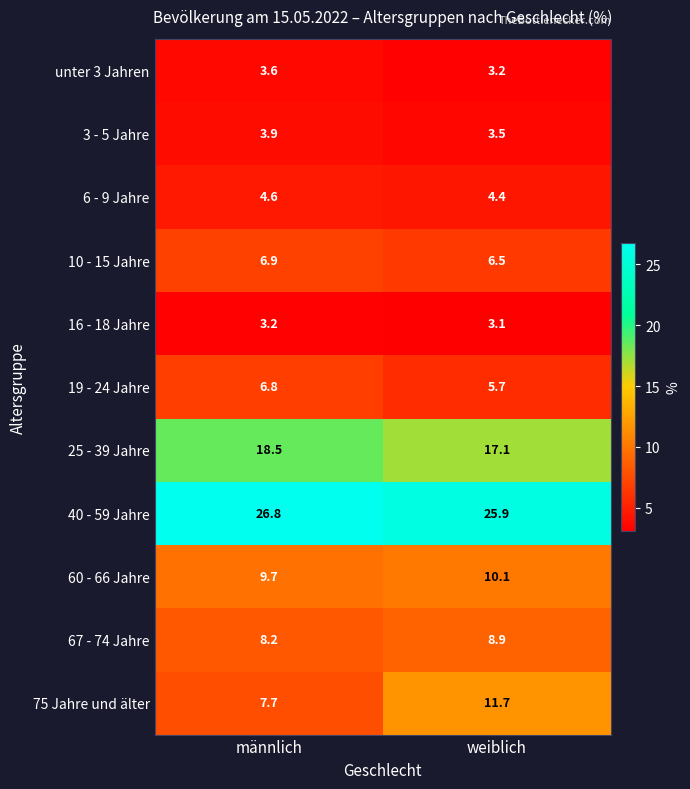

Rank the series by their maximum value, from lowest to highest.

16 - 18 Jahre, unter 3 Jahren, 3 - 5 Jahre, 6 - 9 Jahre, 19 - 24 Jahre, 10 - 15 Jahre, 67 - 74 Jahre, 60 - 66 Jahre, 75 Jahre und älter, 25 - 39 Jahre, 40 - 59 Jahre